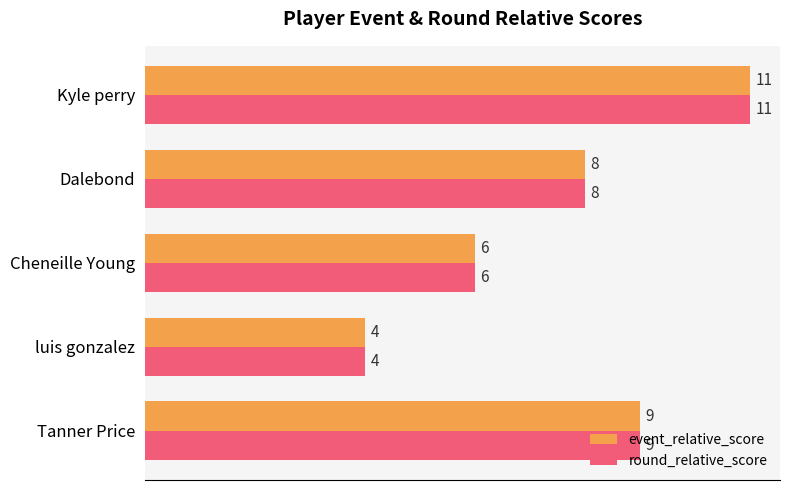

The value of event_relative_score at luis gonzalez is 4. True or false?

True